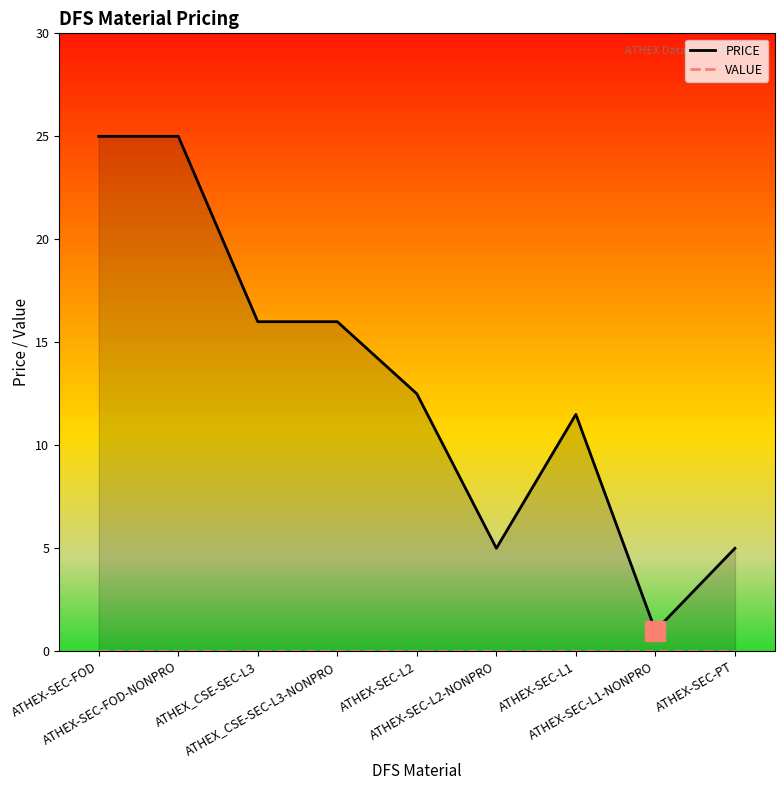

Where is the first local minimum for PRICE?

ATHEX-SEC-L2-NONPRO